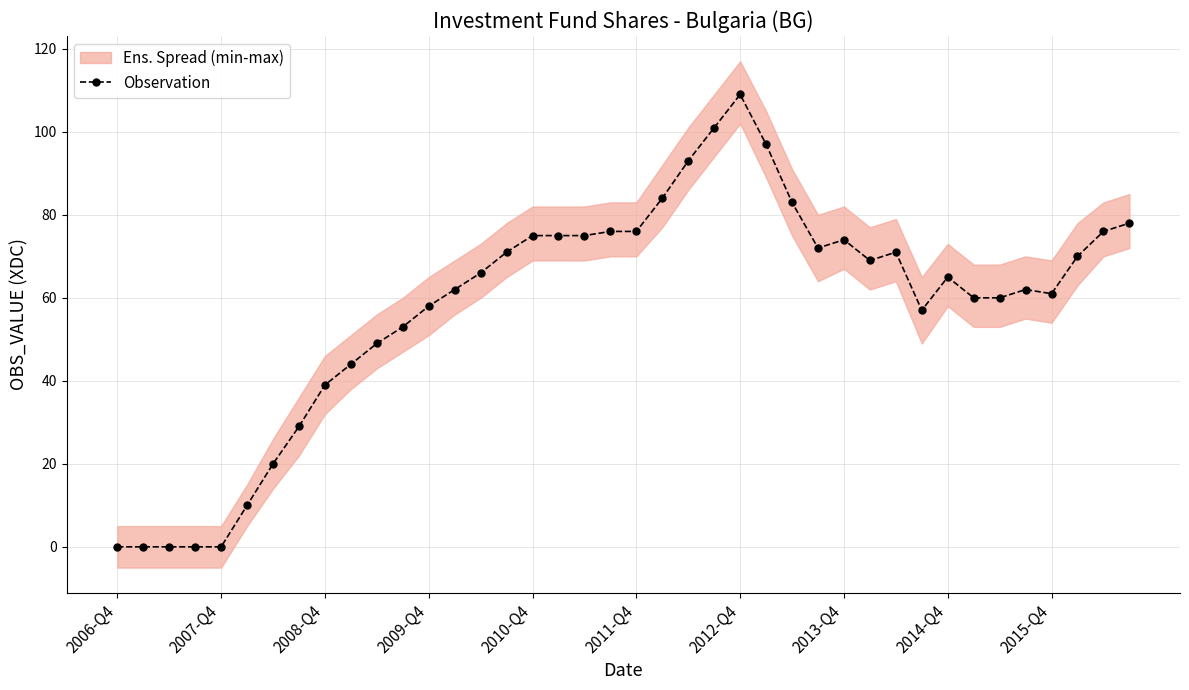

True or false: Observation has more than 1 interior local peaks.

True